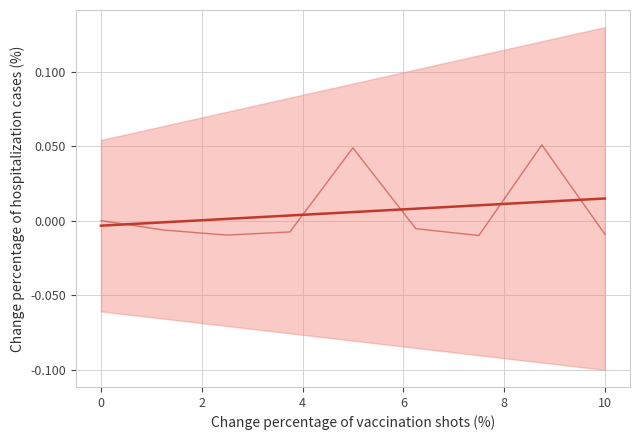

True or false: the data has more than 0 interior local peaks.

False